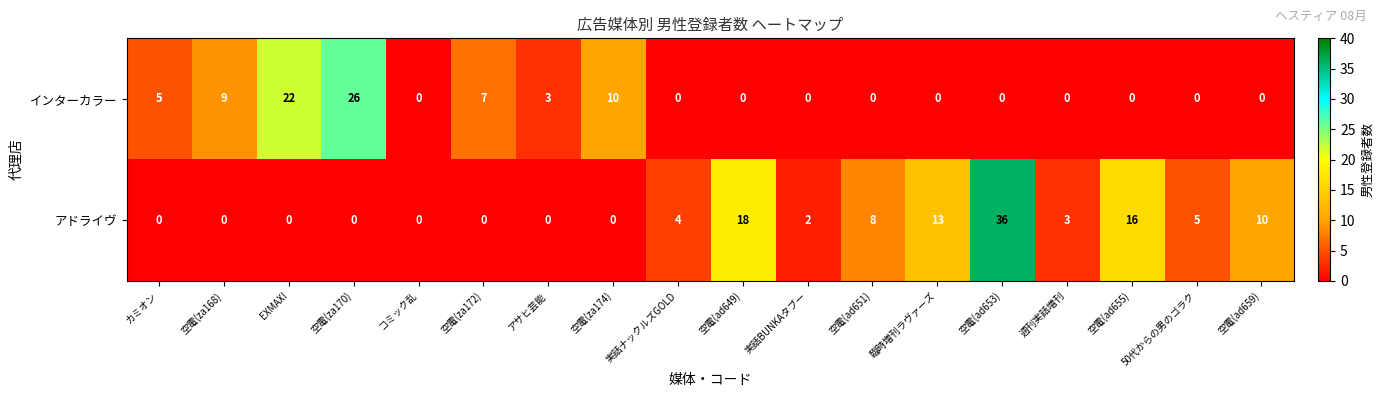

Is the value of インターカラー at カミオン greater than the value of アドライヴ at アサヒ芸能?

Yes